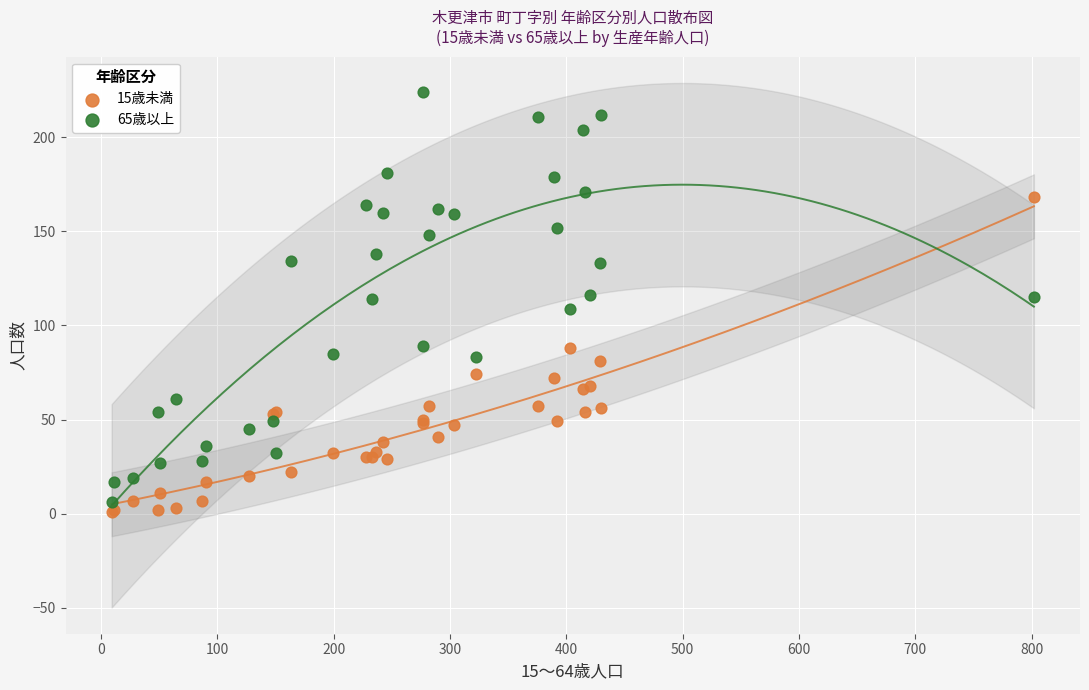

Which series contains the lowest Y value?

15歳未満